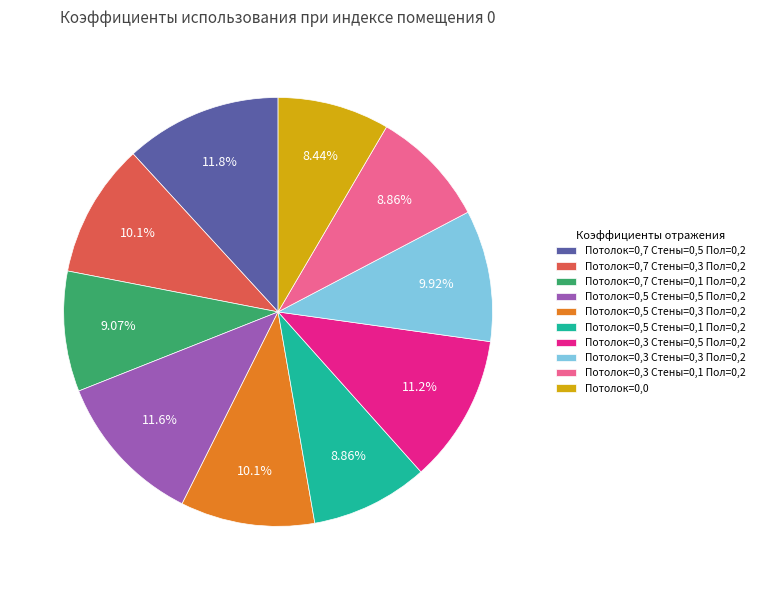

True or false: Потолок=0,3 Стены=0,5 Пол=0,2 accounts for 11% of the total.

True